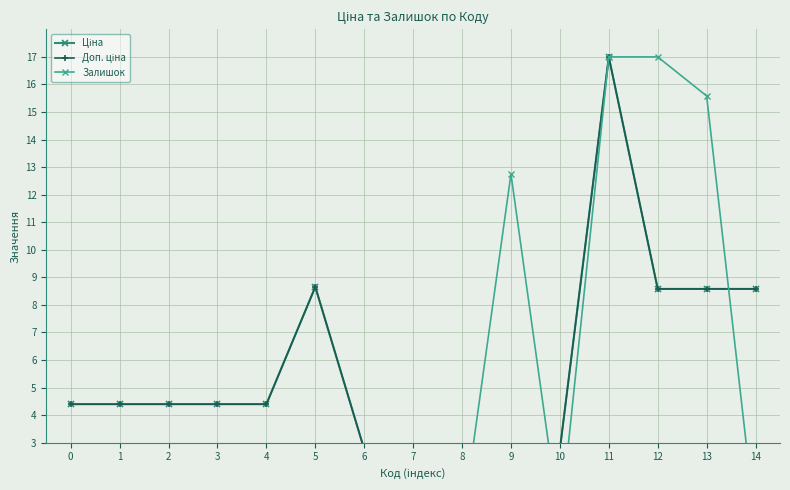

Which has a higher value, 4 or 14?

14